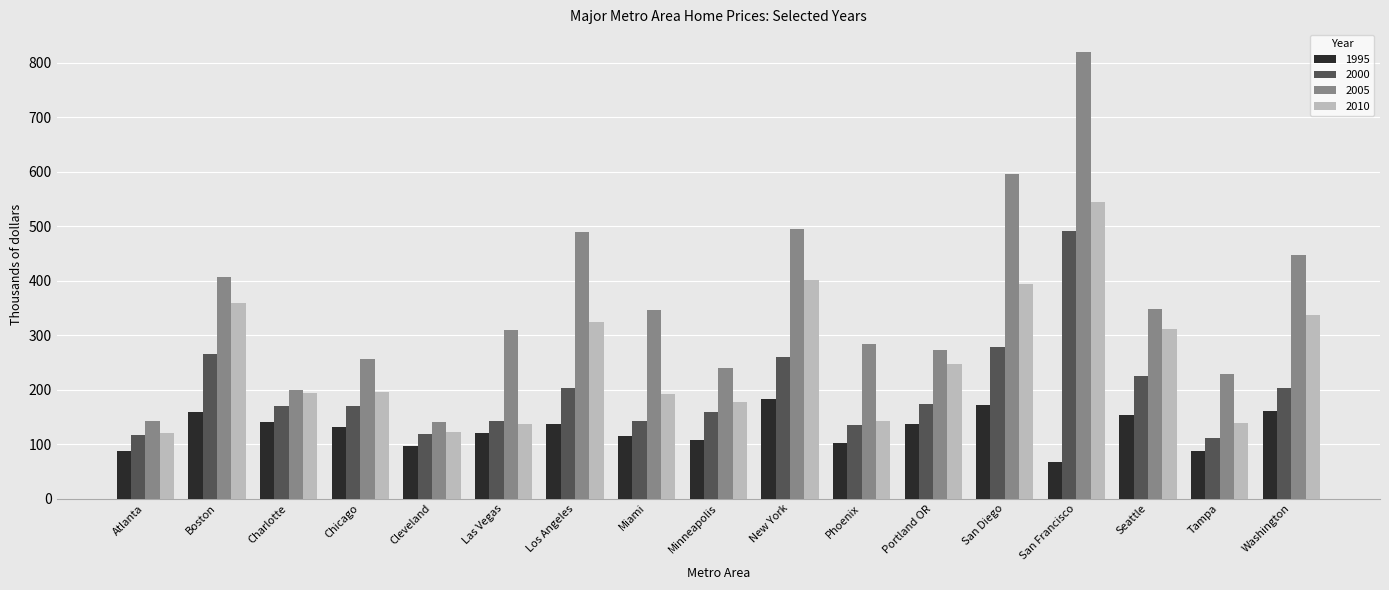

The value of 2010 at Portland OR is 135.5. True or false?

False